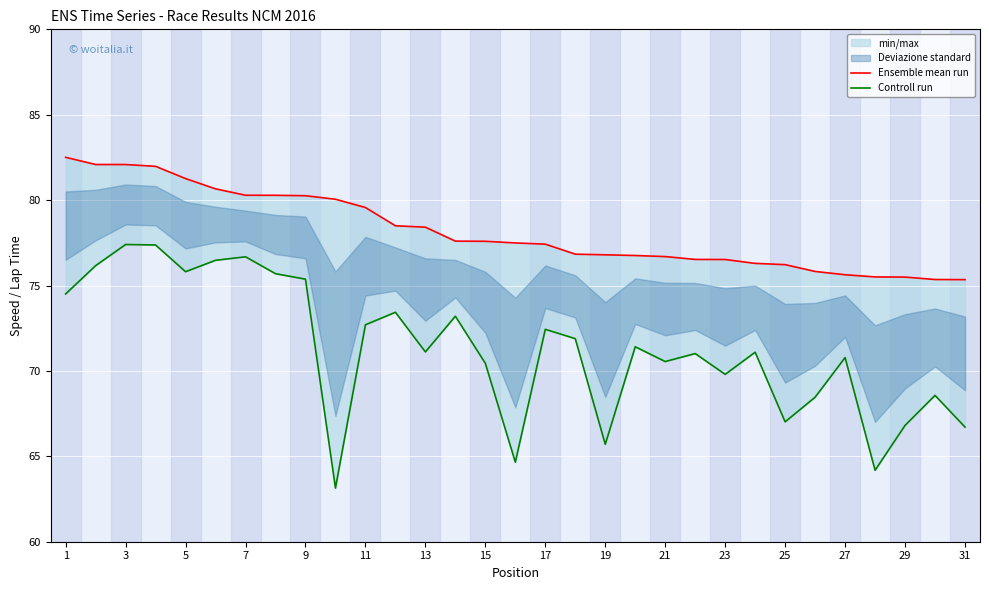

Does the chart display data point markers on the line(s)?

No